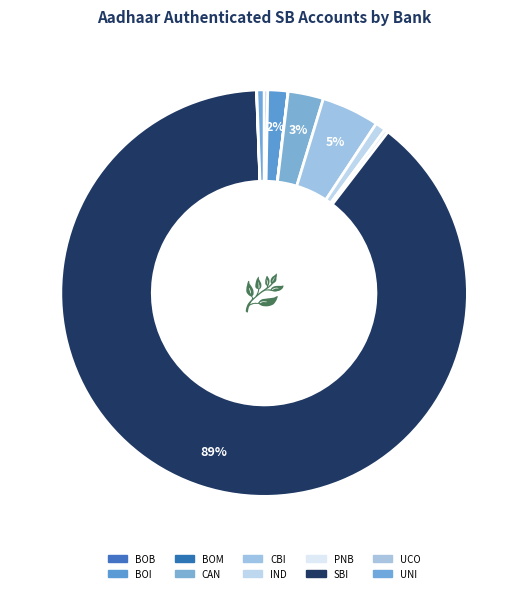

Rank the categories by value from lowest to highest.

BOM, UCO, BOB, PNB, UNI, IND, BOI, CAN, CBI, SBI